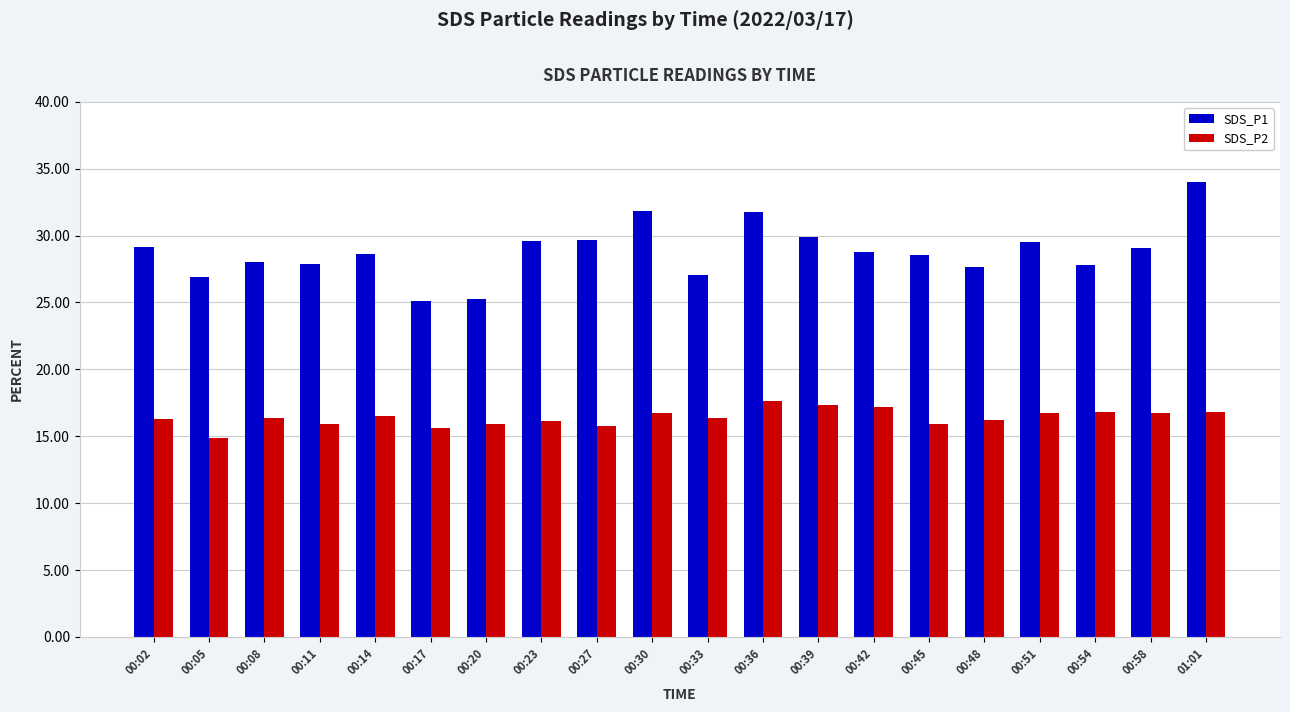

What is the maximum value for SDS_P2?

17.6